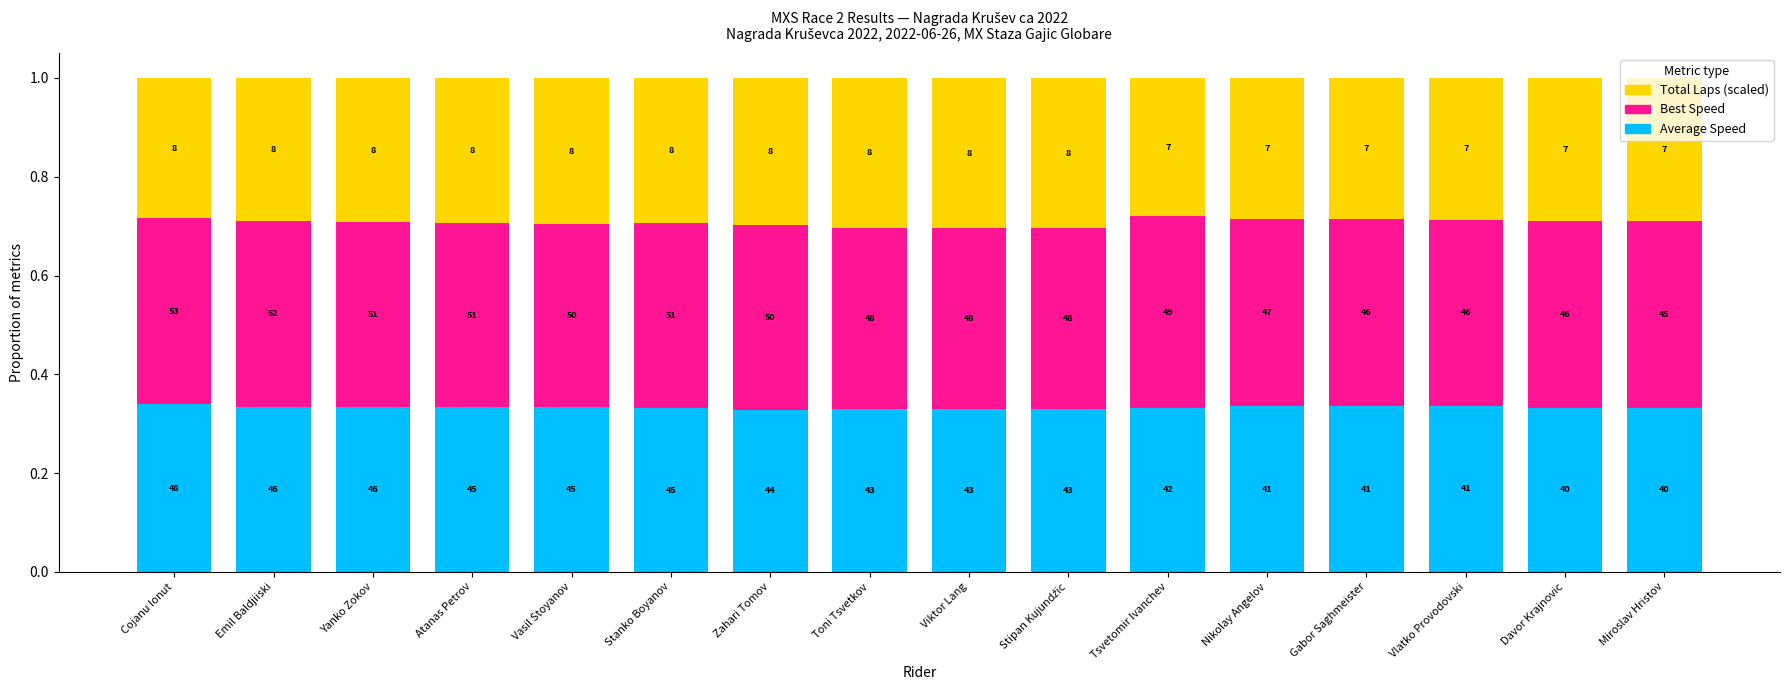

Are the bars horizontal?

No